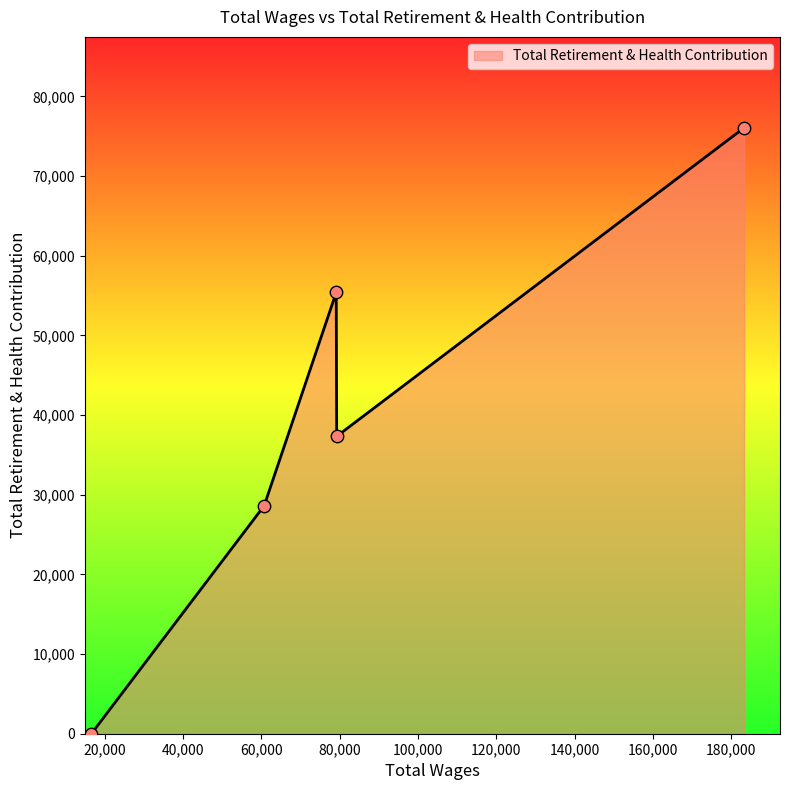

What is the average value?

39482